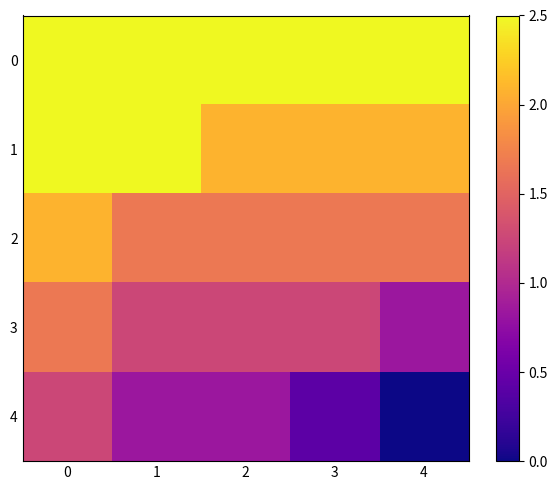

What is the spread (max minus min) of values at 4?

2.5